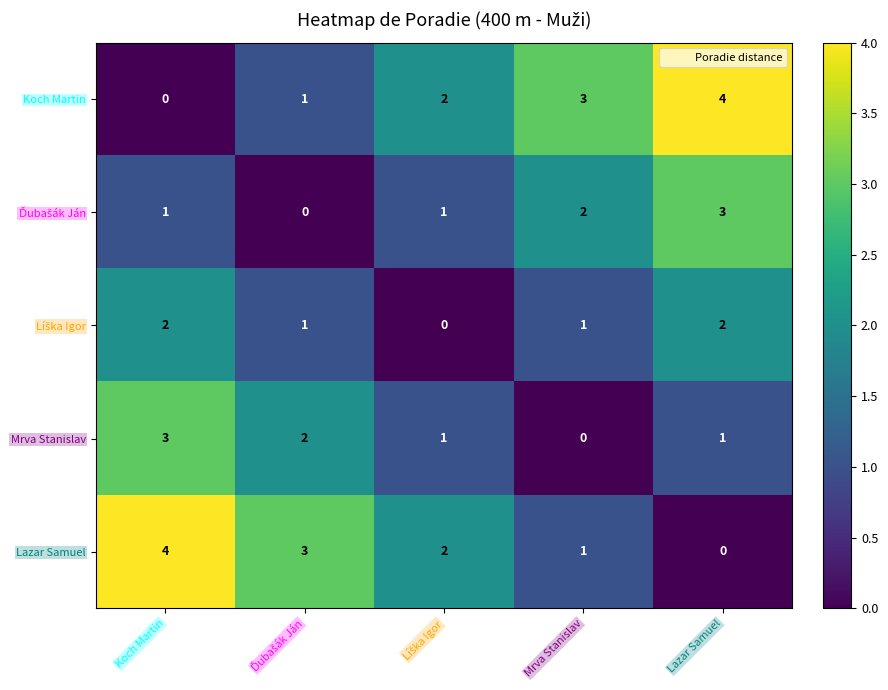

What is the total value across all series at Koch Martin?

10